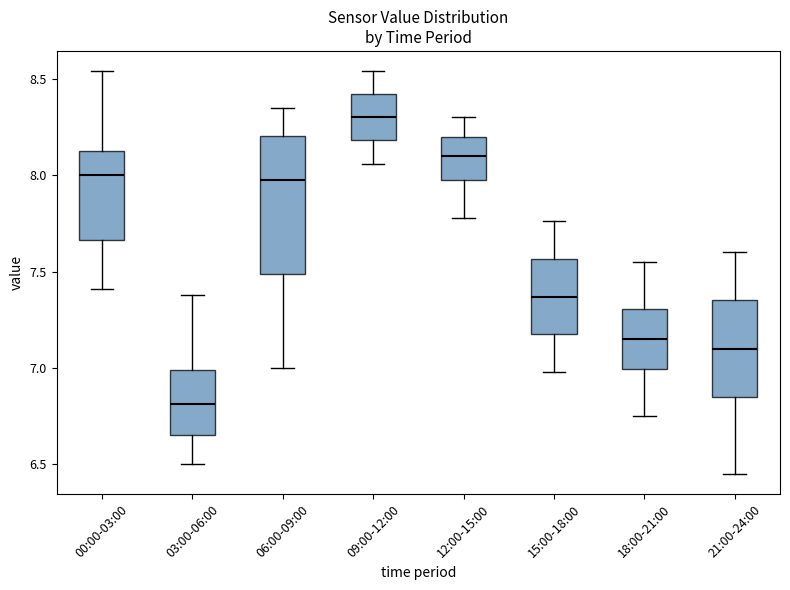

Which box has the lowest median line?

03:00-06:00